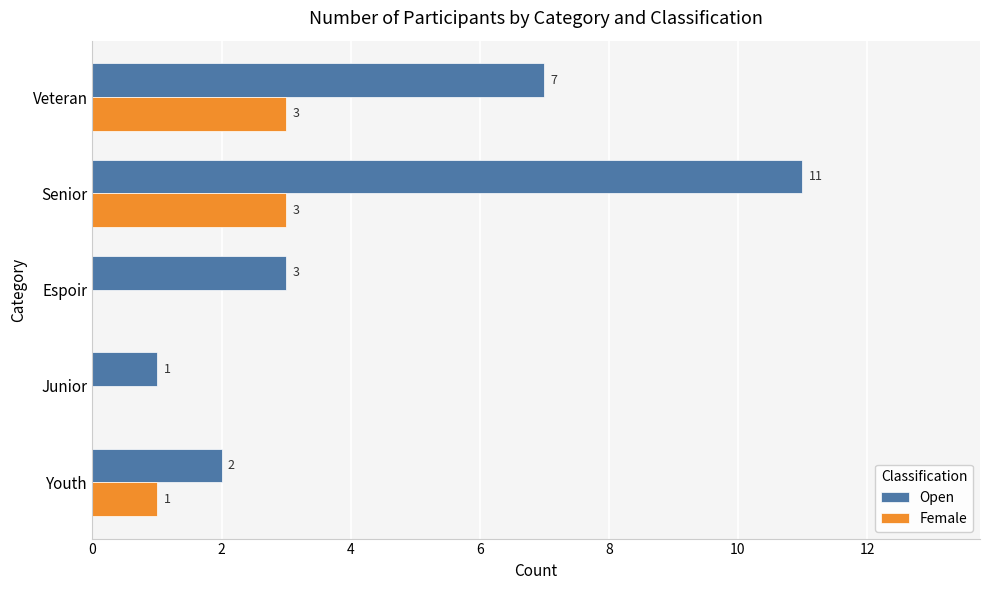

What is the maximum value shown in the chart?

11